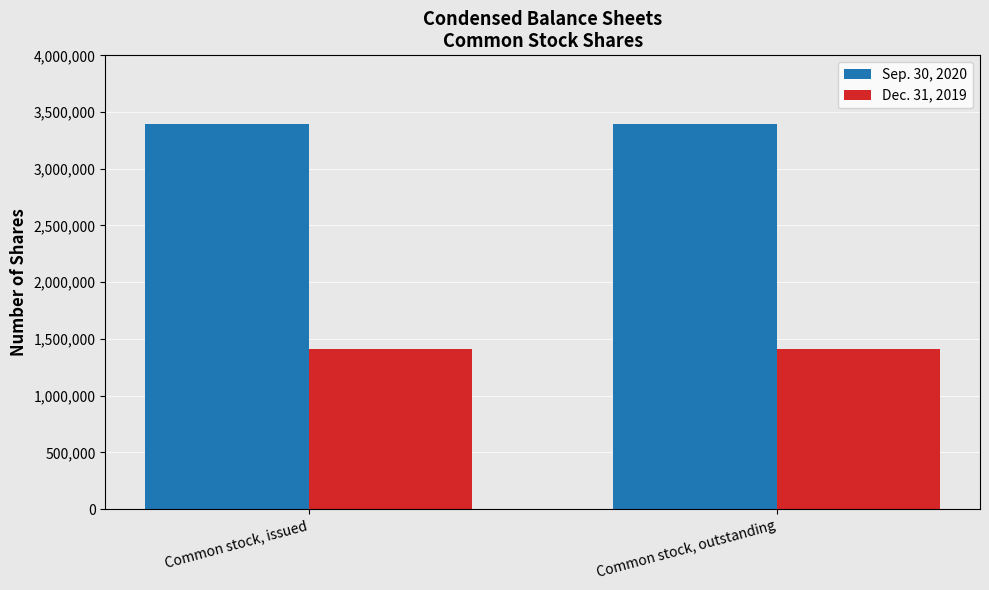

Is the value of Dec. 31, 2019 at Common stock, outstanding greater than the value of Sep. 30, 2020 at Common stock, issued?

No